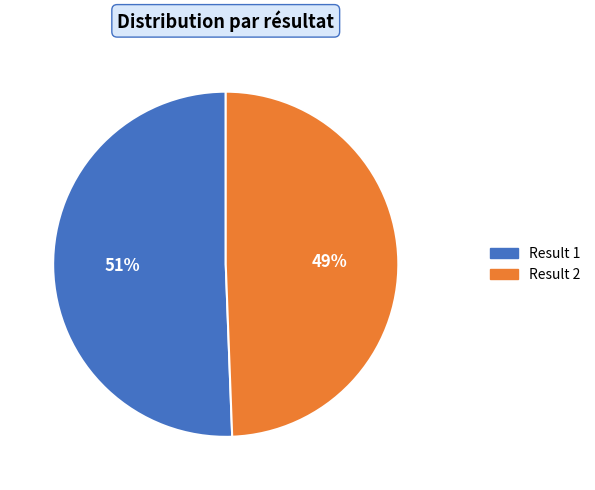

Is Result 1 the majority of the pie?

Yes